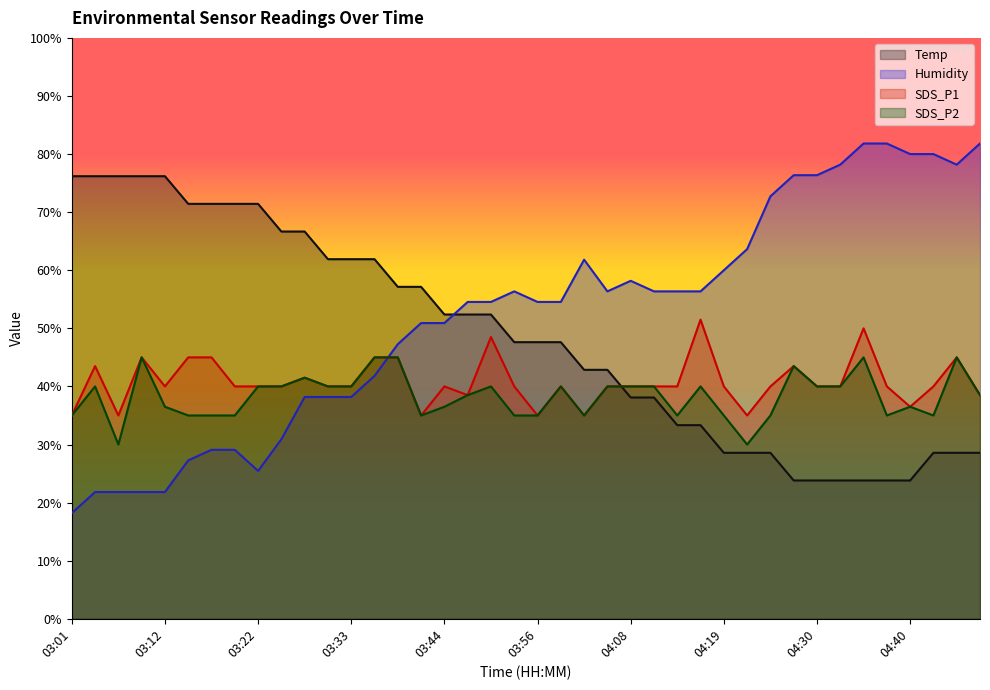

Which category has the lowest value in the Humidity series?

03:01